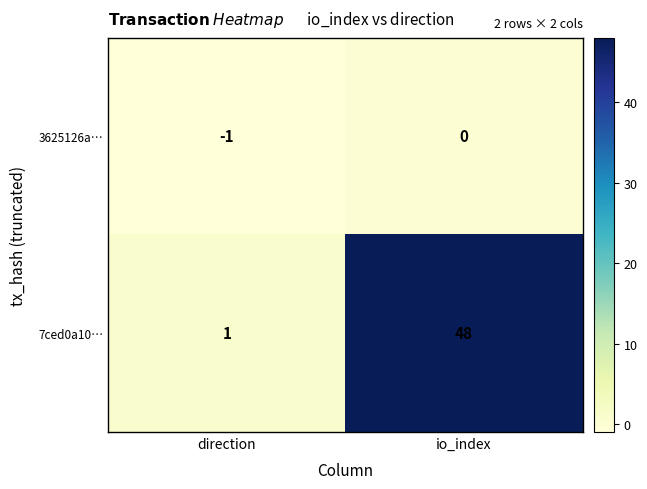

What is the total value across all series at io_index?

48